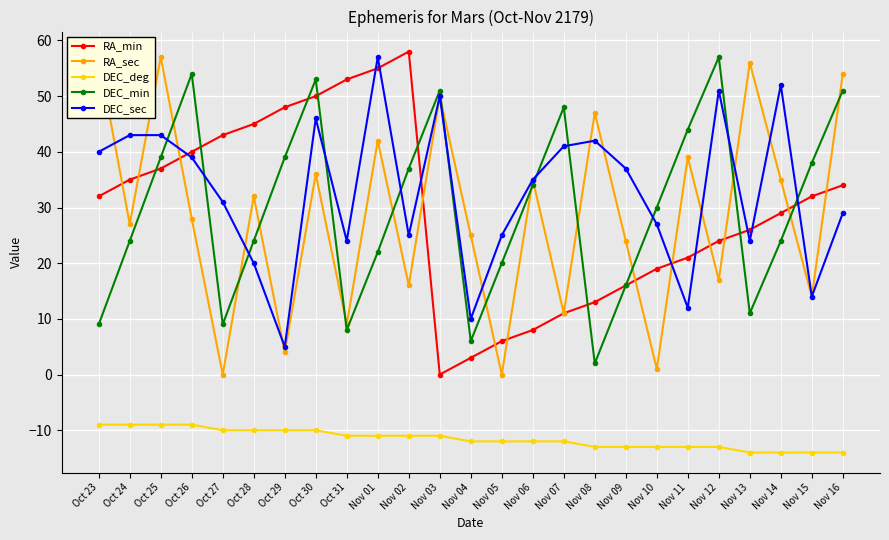

What is the smallest value displayed?

-14